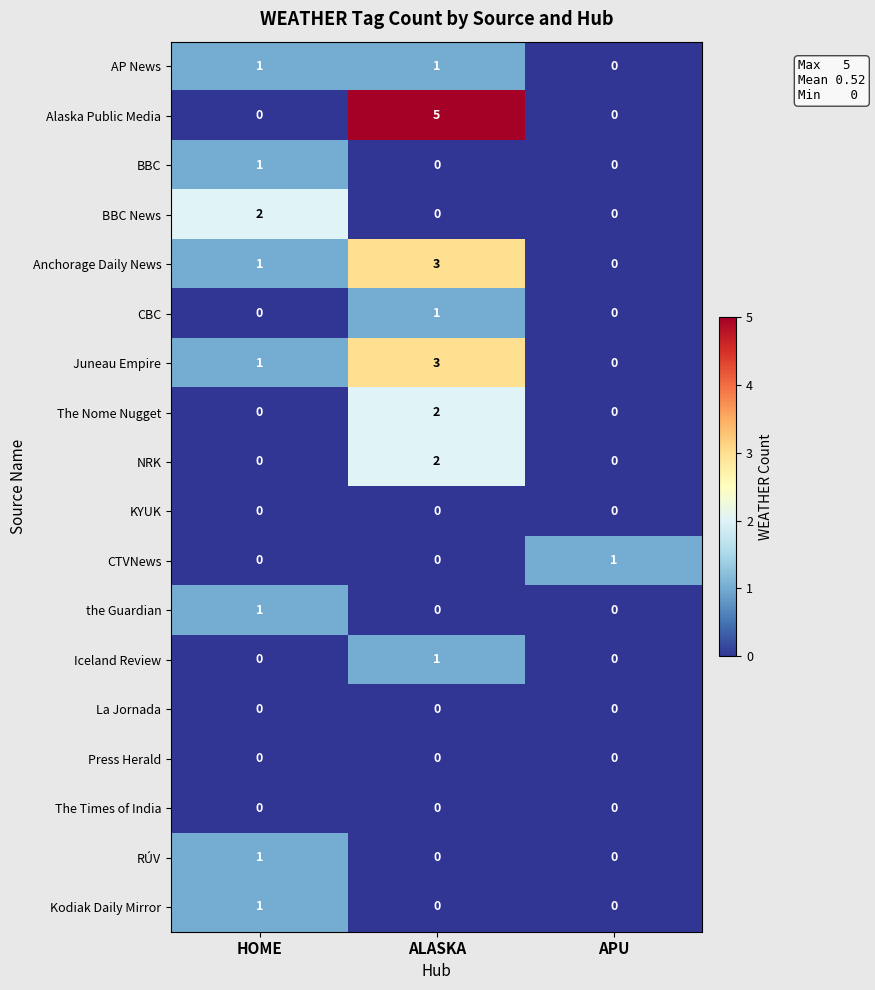

Which series has the widest spread of values?

Alaska Public Media